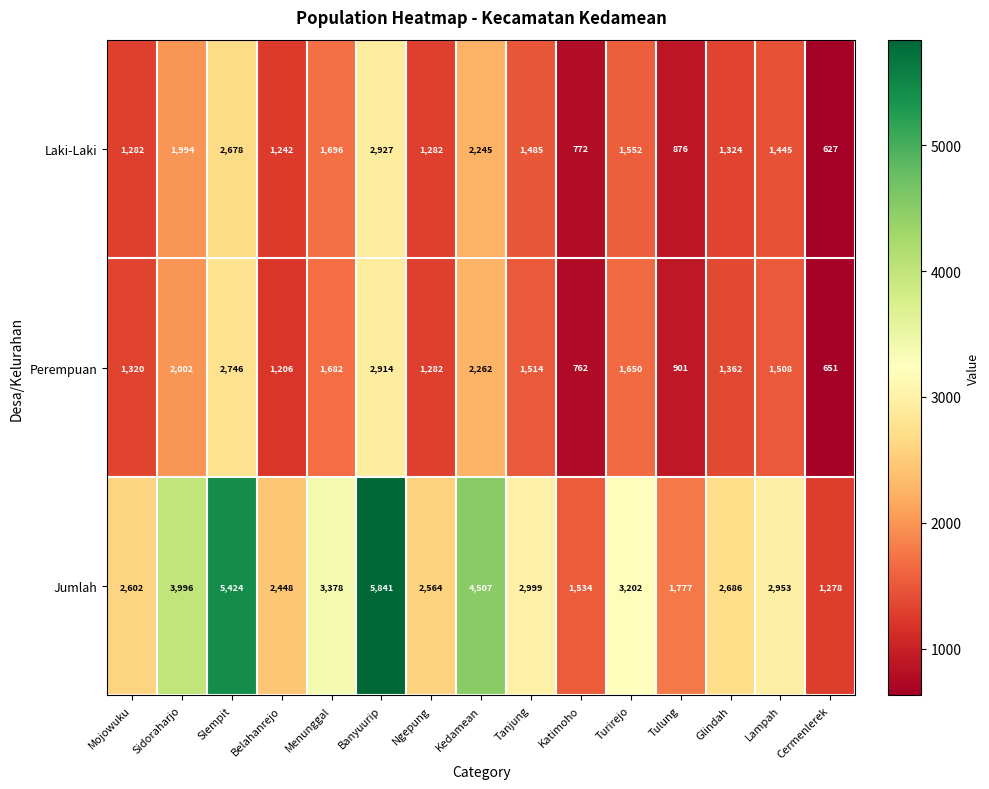

What is the difference between the maximum and minimum values in the Laki-Laki series?

2300